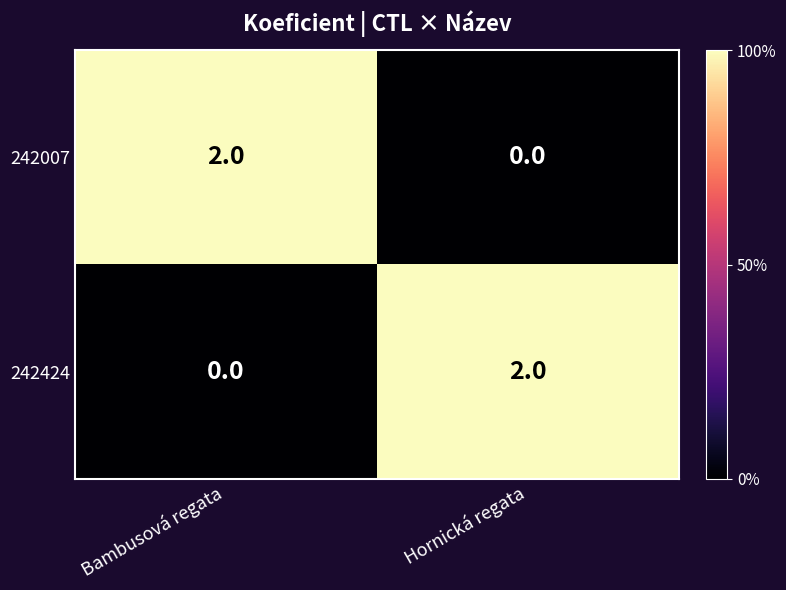

Reading right to left, transcribe all the data shown in this chart.

242007: 0	2
242424: 2	0